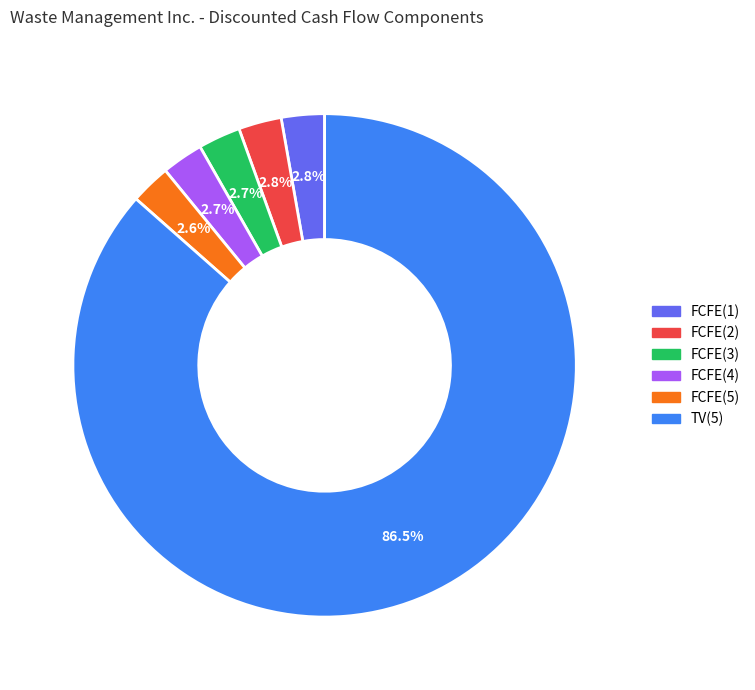

Is the sum of TV(5) and FCFE(4) greater than half?

Yes